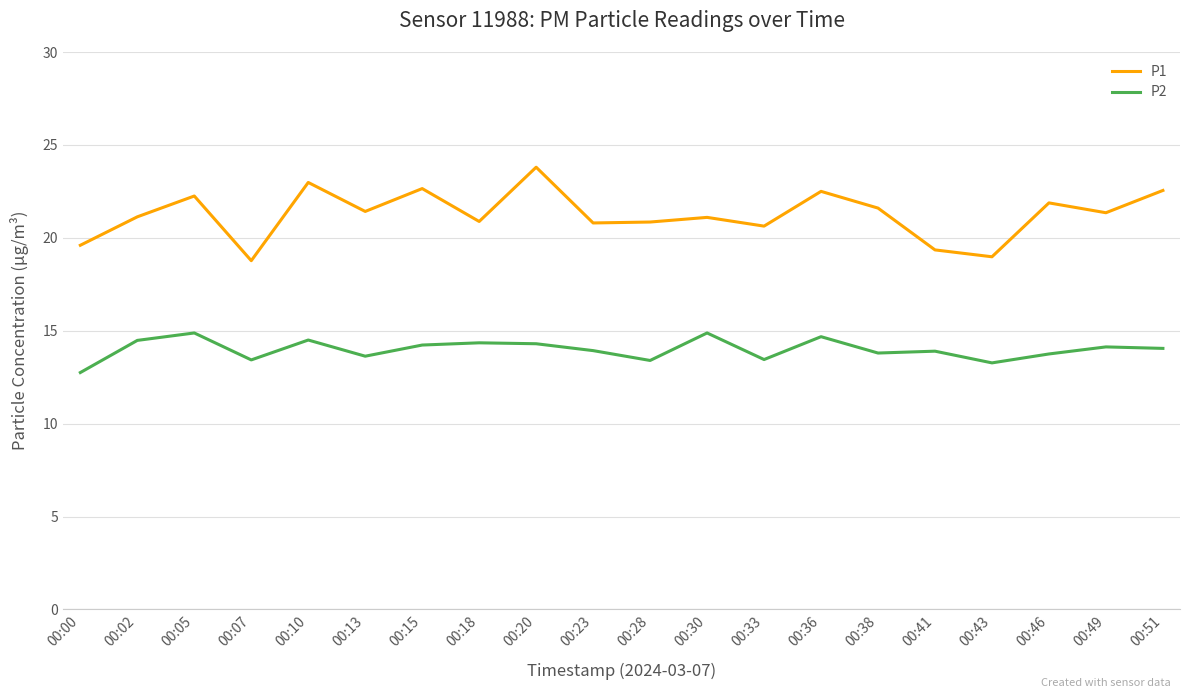

Which category has the lowest value across all series?

00:00